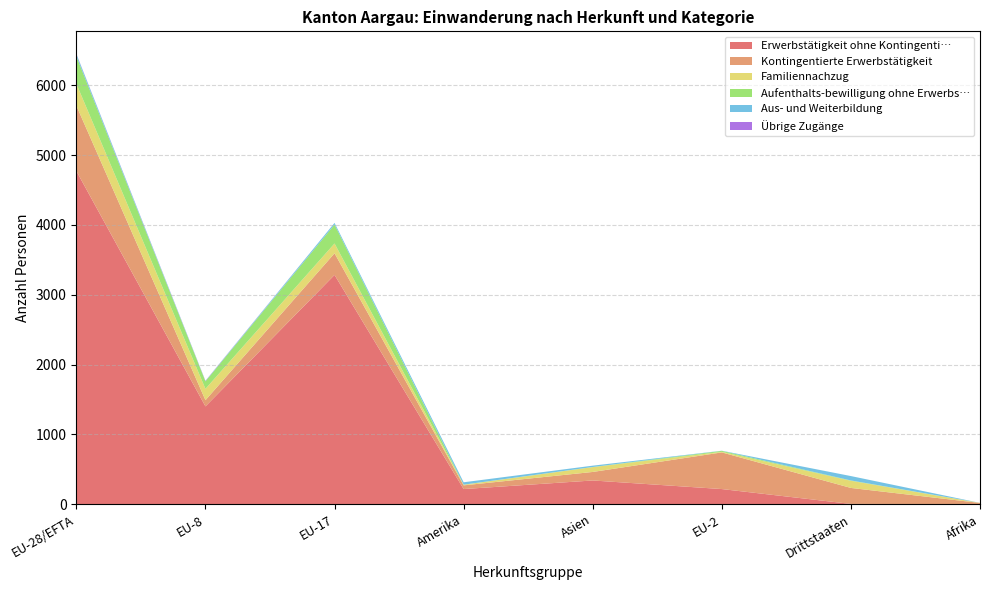

Reading right to left, extract all data points from this chart.

Erwerbstätigkeit ohne Kontingenti…: 2	5	218	341	218	3285	1402	4773
Kontingentierte Erwerbstätigkeit: 17	229	525	122	53	310	89	936
Familiennachzug: 1	102	8	69	9	140	162	314
Aufenthalts-bewilligung ohne Erwerbs…: 0	5	14	2	1	271	108	393
Aus- und Weiterbildung: 0	63	2	19	34	24	4	31
Übrige Zugänge: 0	0	0	0	0	0	4	4